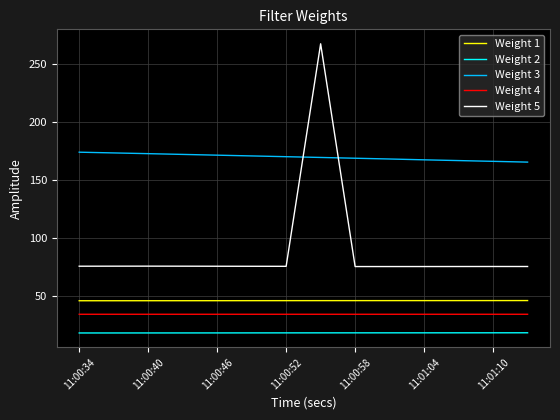

Does the chart have visible grid lines?

Yes